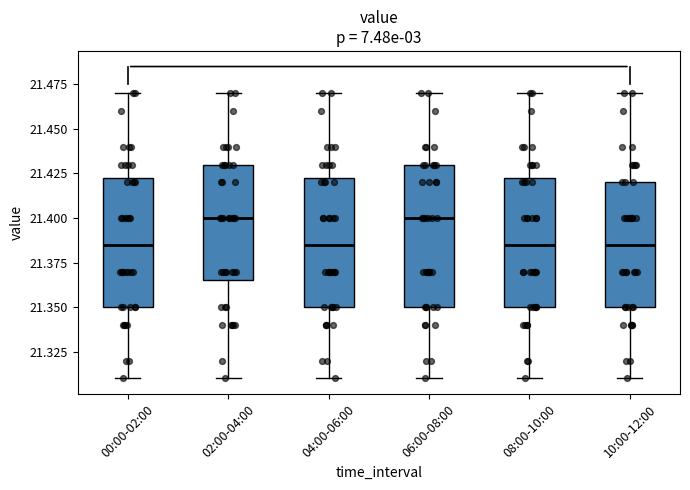

Comparing the boxes themselves (not the whiskers), which one is the tallest?

06:00-08:00